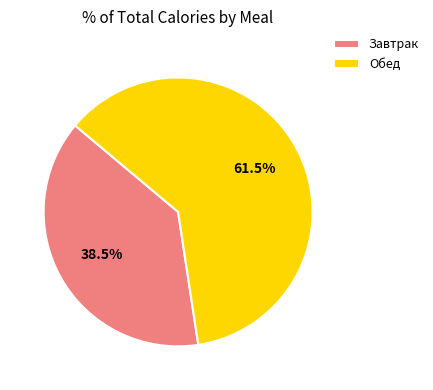

To the nearest percent, what is the difference between the largest and smallest slice percentages?

23%